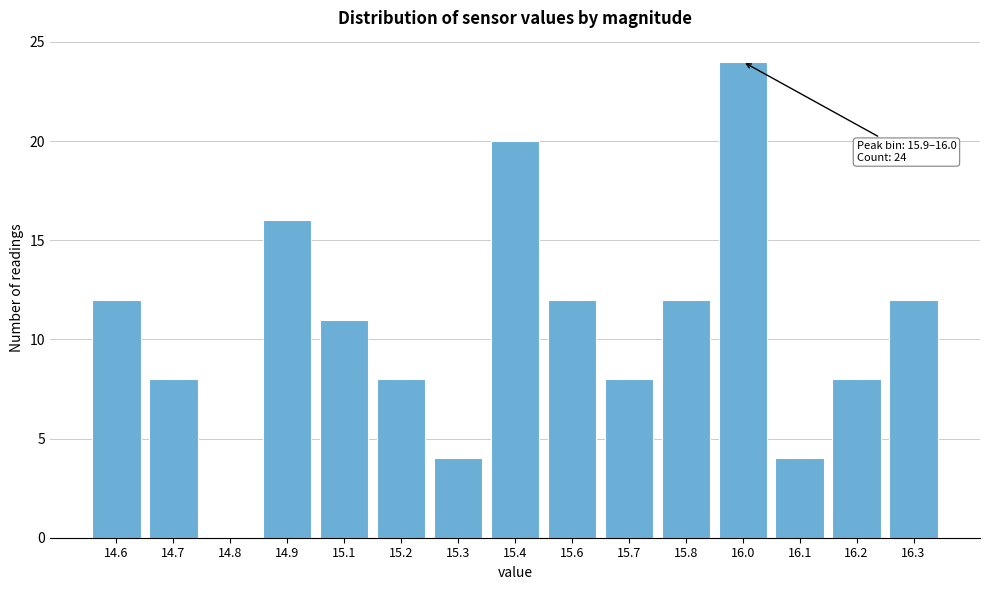

Reading left to right, transcribe all the data shown in this chart.

14.6=12	14.7=8	14.8=0	14.9=16	15.1=11	15.2=8	15.3=4	15.4=20	15.6=12	15.7=8	15.8=12	16.0=24	16.1=4	16.2=8	16.3=12